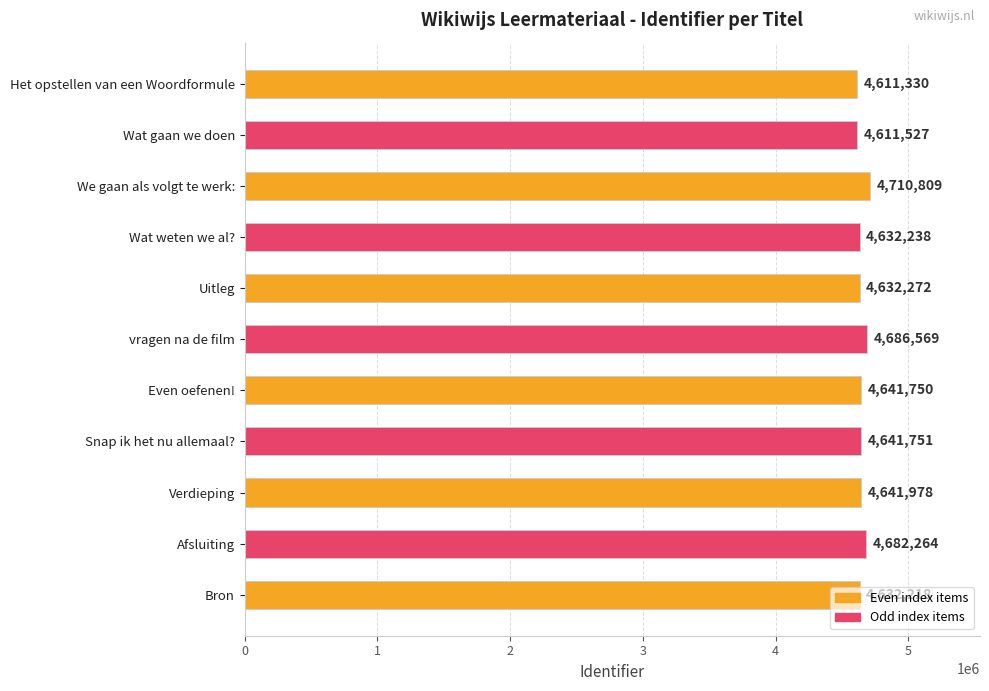

How many bars are there in total?

11